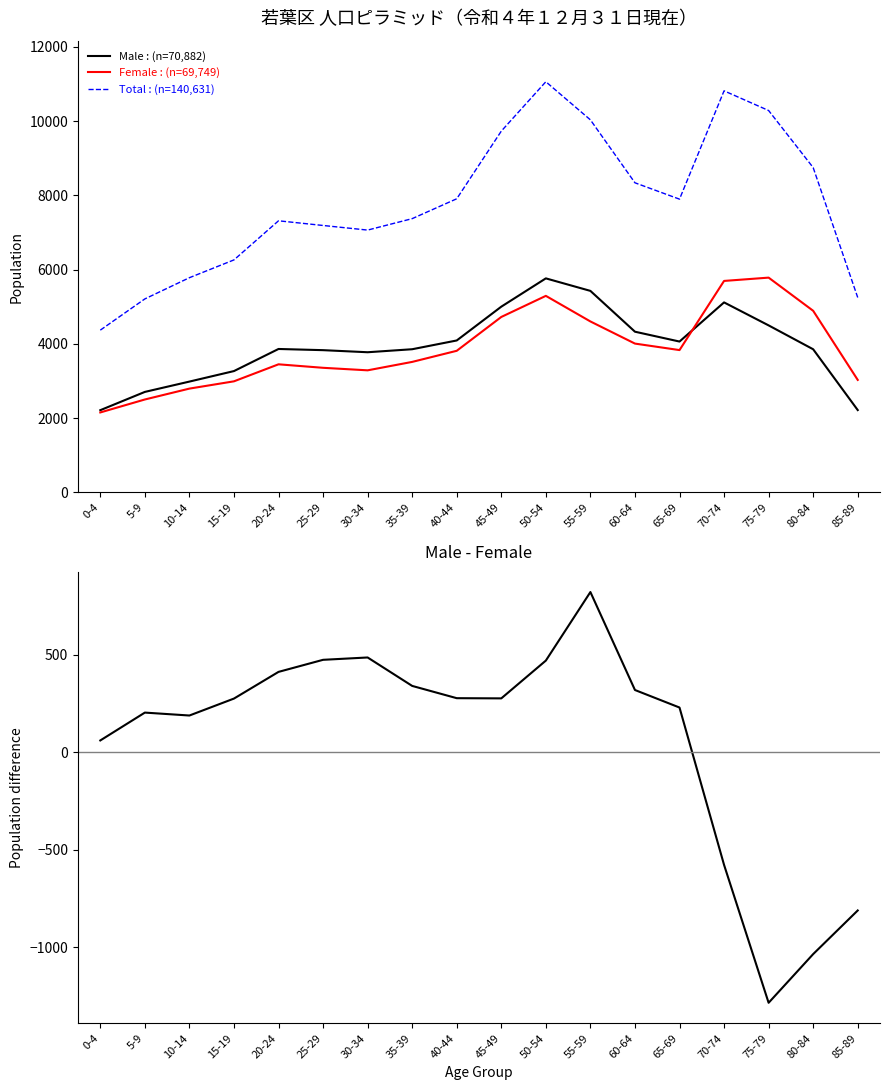

Reading left to right, extract all data points from this chart.

Male: 2216	2708	2986	3269	3864	3832	3776	3857	4093	5003	5765	5428	4329	4064	5118	4499	3856	2219
Female: 2155	2504	2797	2993	3451	3357	3289	3516	3815	4726	5294	4605	4009	3834	5696	5785	4892	3031
Total: 4371	5212	5783	6262	7315	7189	7065	7373	7908	9729	11059	10033	8338	7898	10814	10284	8748	5250
Male - Female: 61	204	189	276	413	475	487	341	278	277	471	823	320	230	-578	-1286	-1036	-812